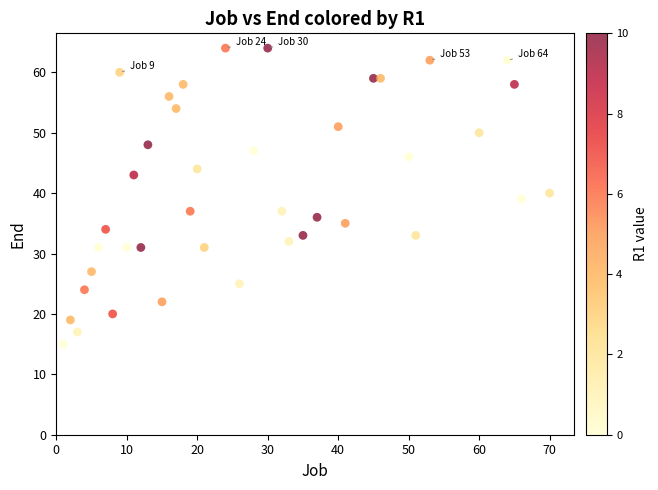

What is the range of Y values (max minus min)?

49